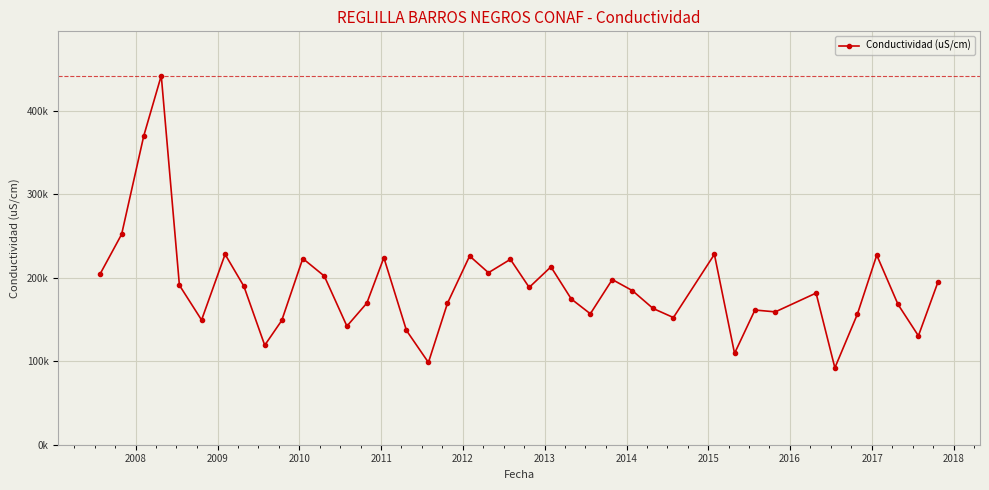

Is this an area chart (filled region under the line)?

No